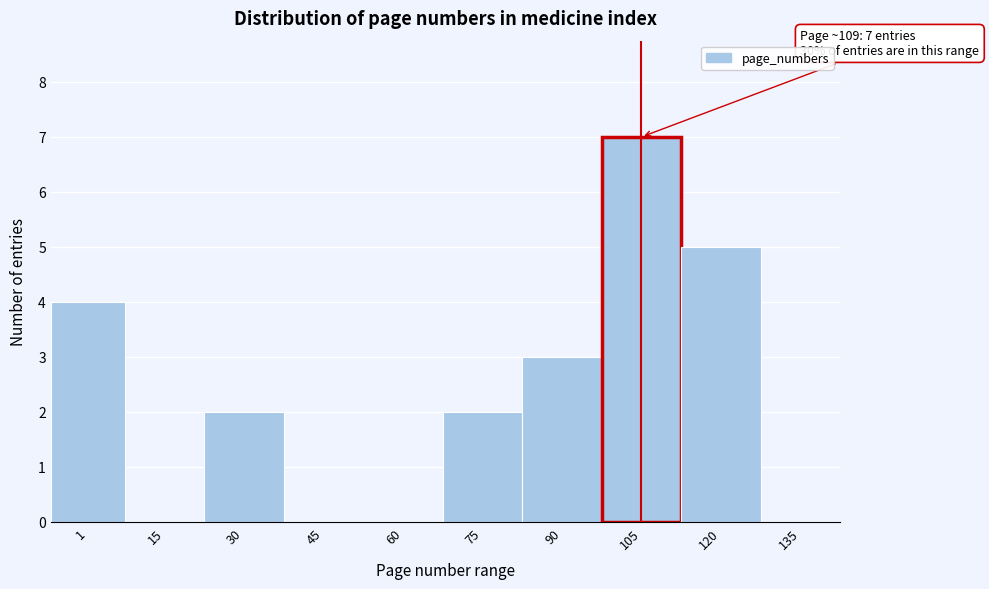

Reading right to left, what are all the values shown in this chart?

135=0	120=5	105=7	90=3	75=2	60=0	45=0	30=2	15=0	1=4